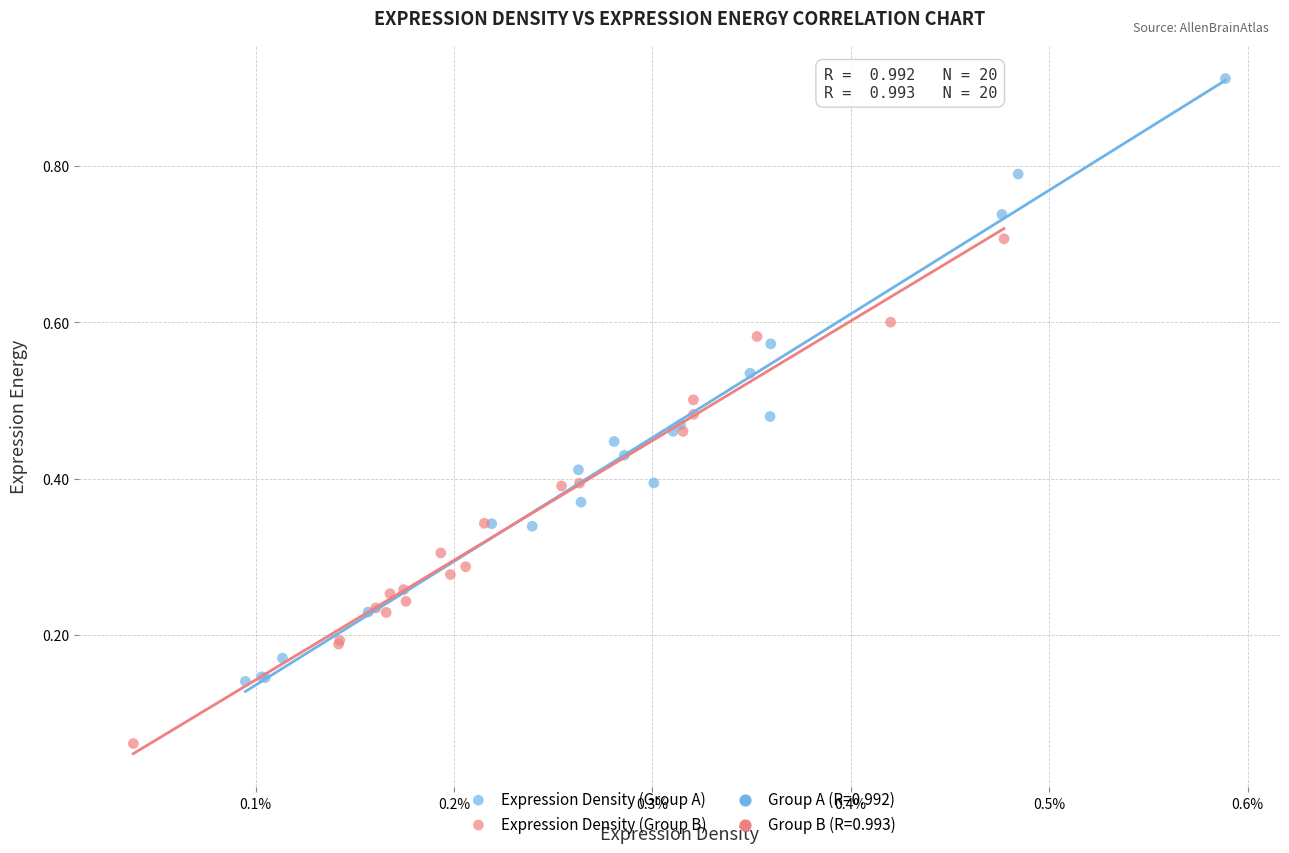

Which series reaches the minimum Y coordinate?

Expression Density (Group B)